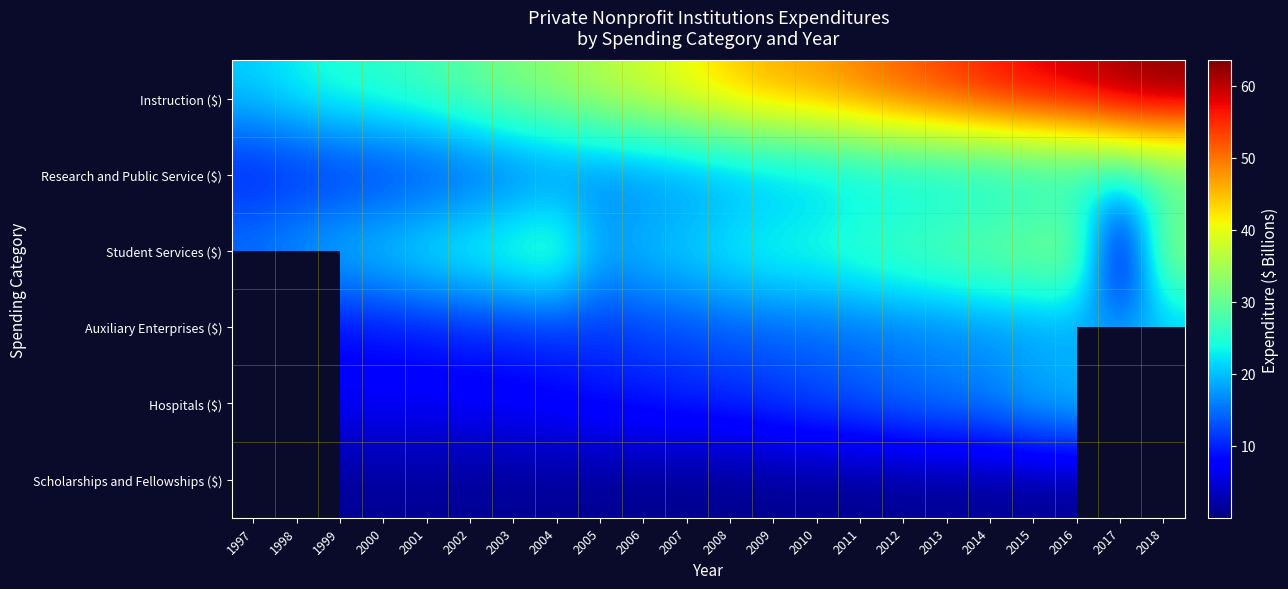

At which category is the sum across all series the highest?

2016